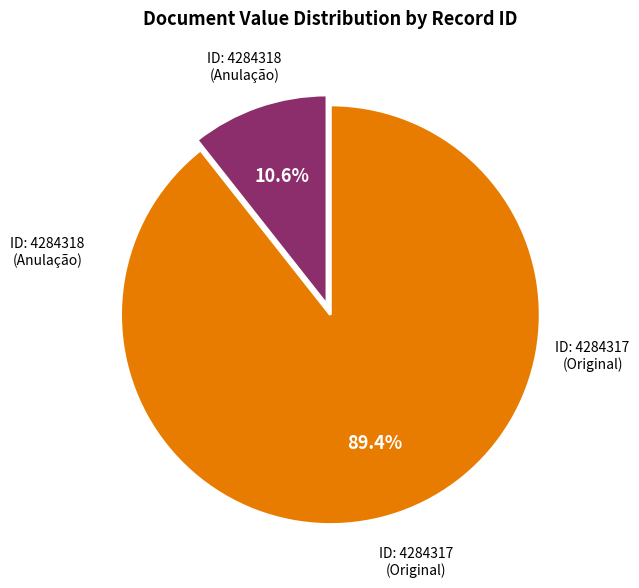

Does any single category account for the majority?

Yes